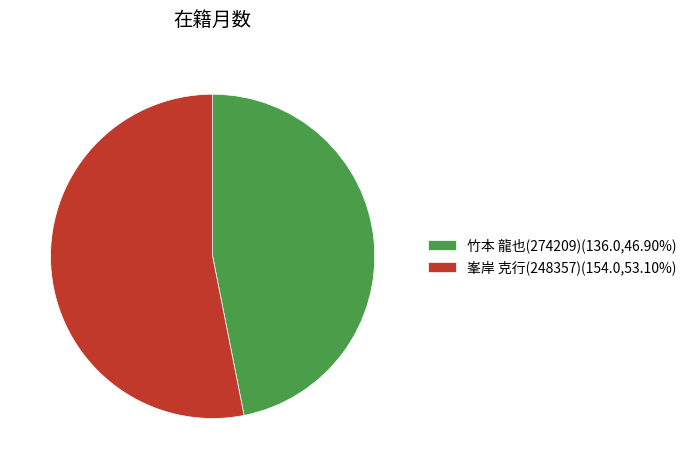

Which slice is the largest?

峯岸 克行(248357)